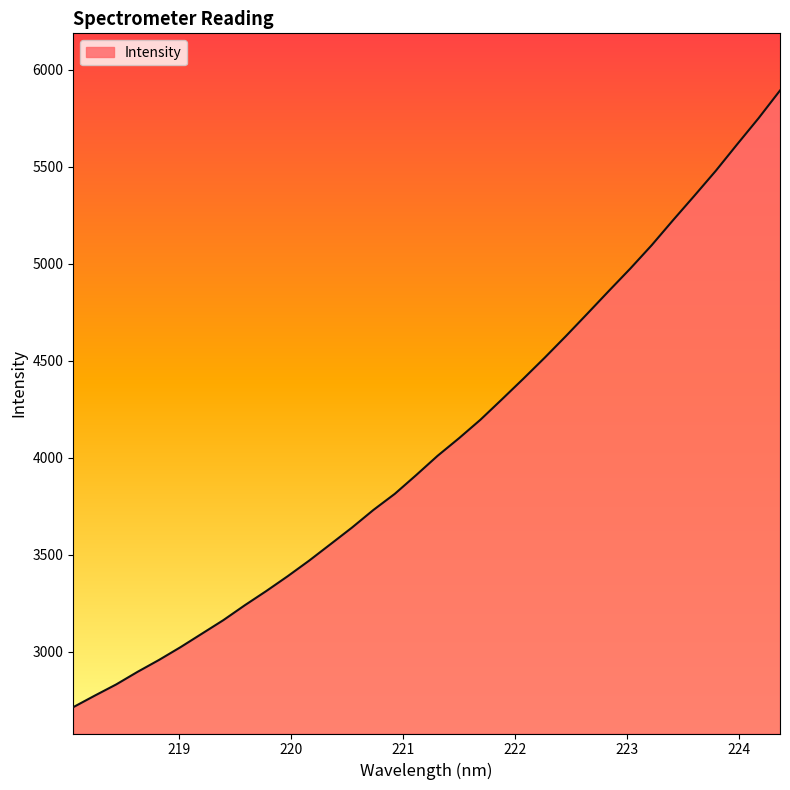

What is the minimum value shown in the chart?

2715.4